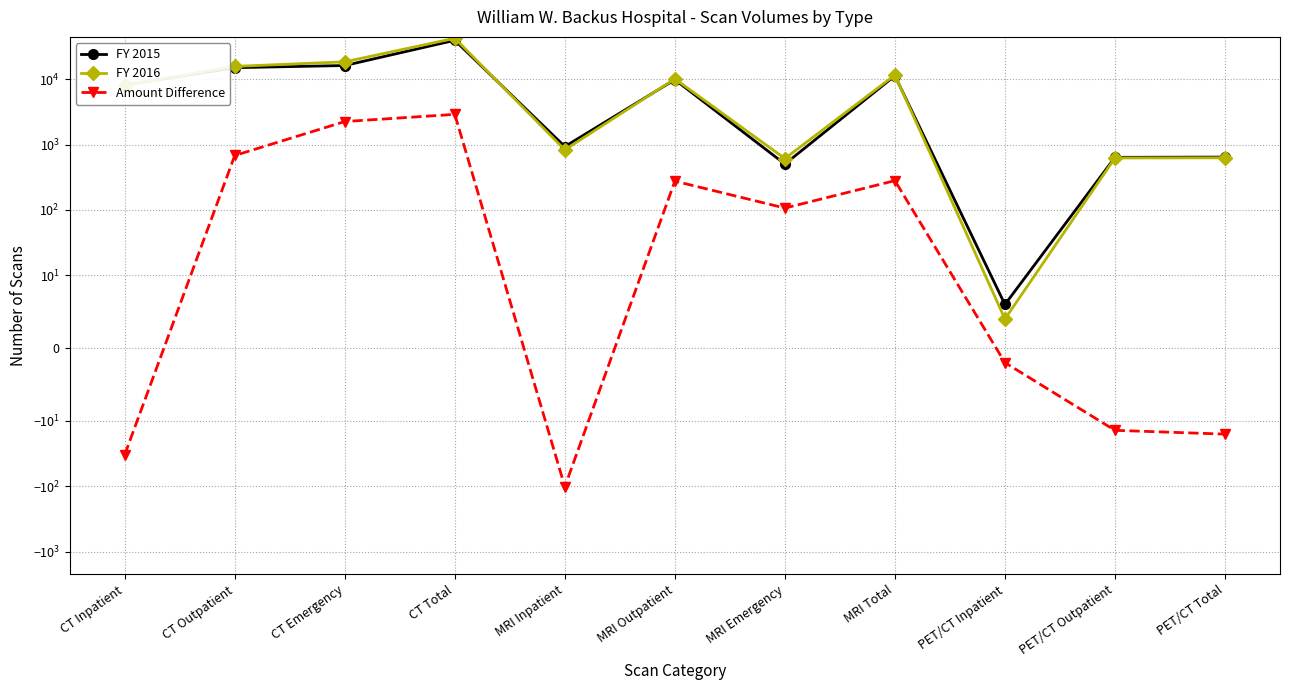

True or false: FY 2015 and FY 2016 intersect in this chart.

True